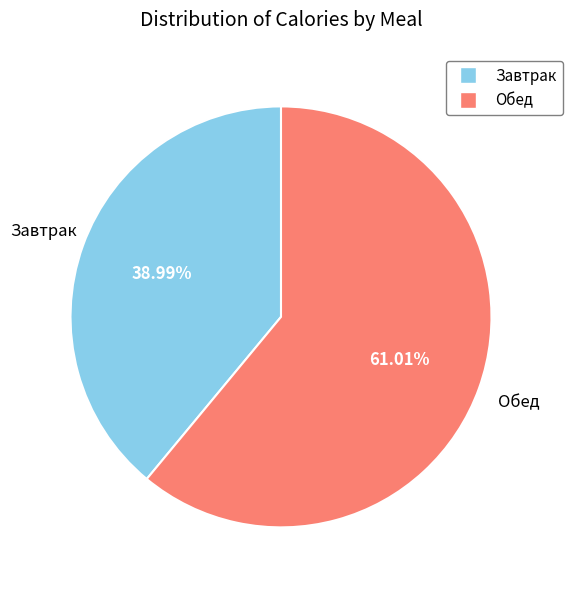

Is there a majority slice in this chart?

Yes